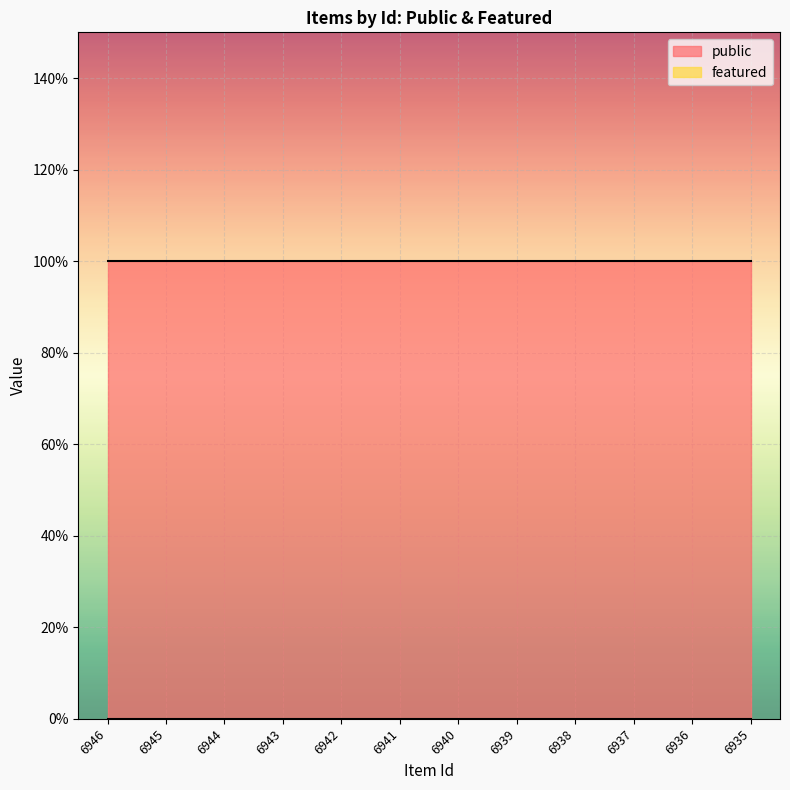

Which series has the largest total across all categories?

public